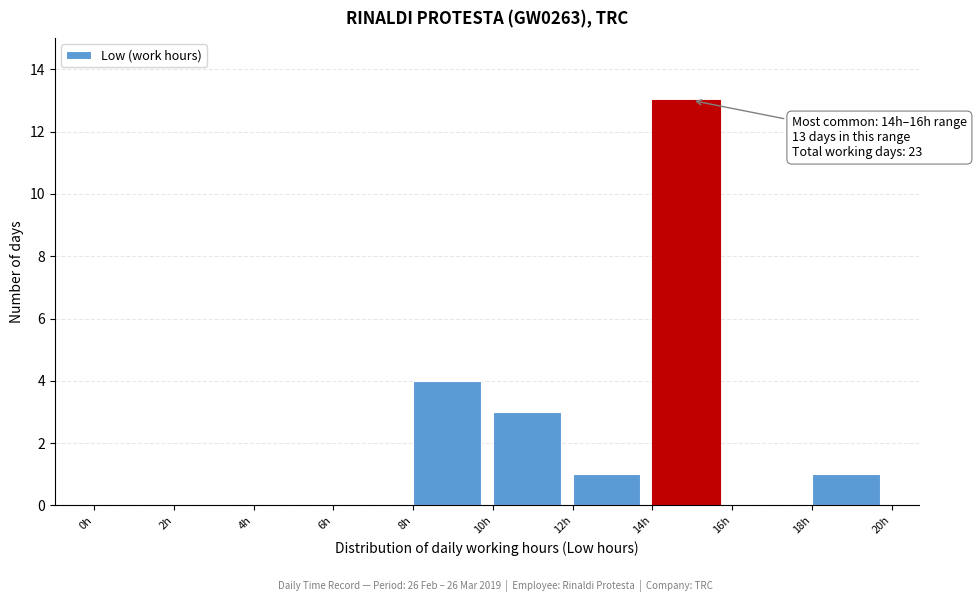

Over which range of the x-axis is the bar tallest?

14 to 16